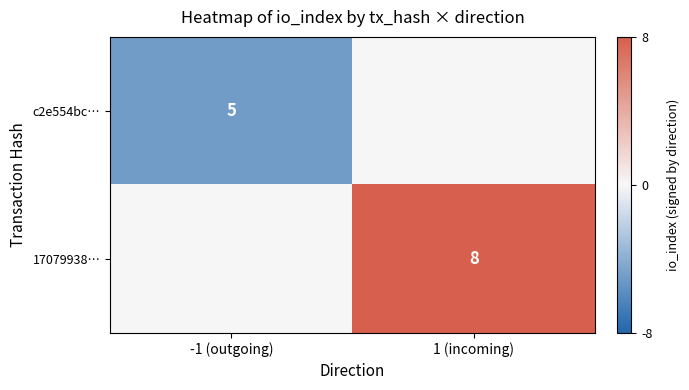

The value of 17079938… at 1 (incoming) is 8. True or false?

True